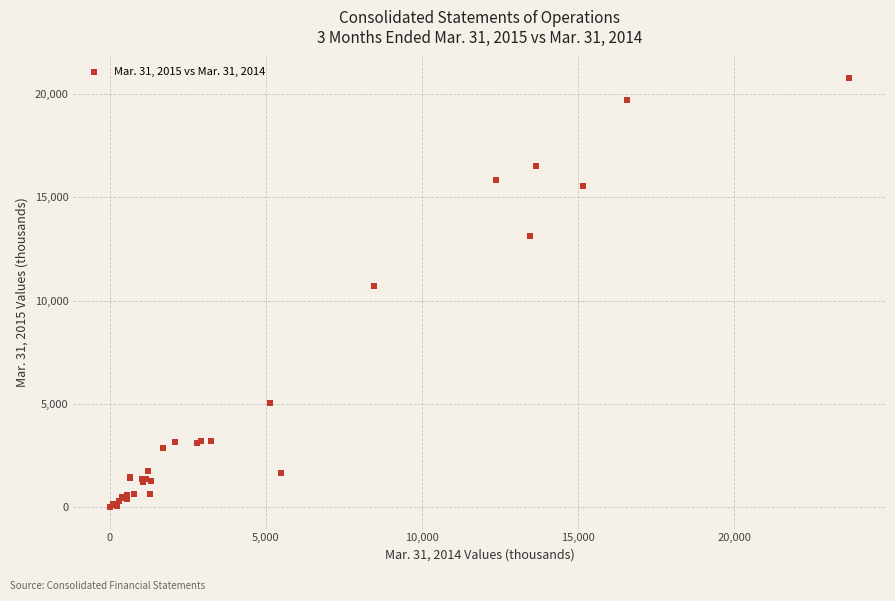

What Y value in the scatter plot is closest to 10393?

10697